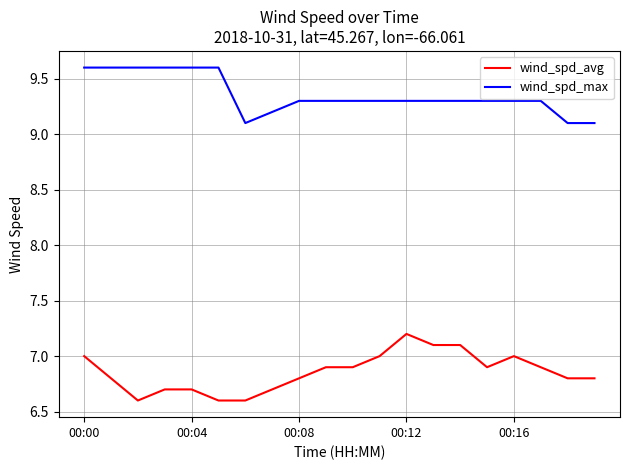

What is the difference between the maximum and minimum values in the wind_spd_max series?

0.5